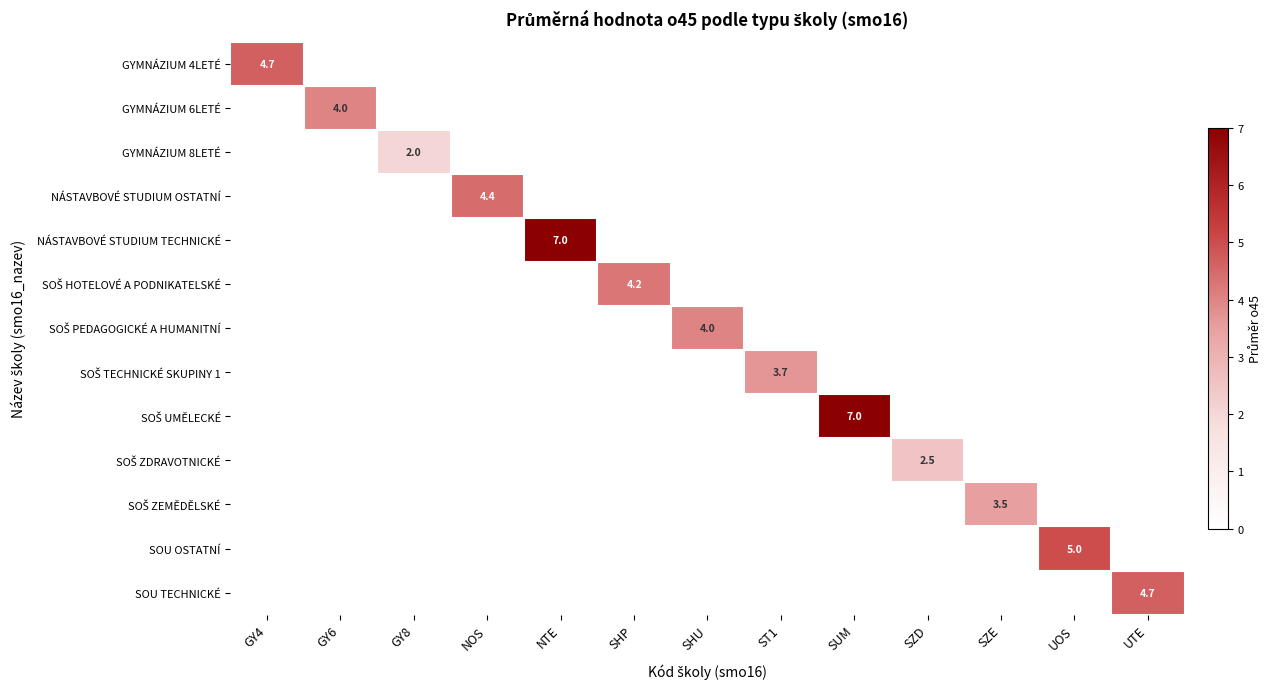

Count the number of data series in this chart.

13